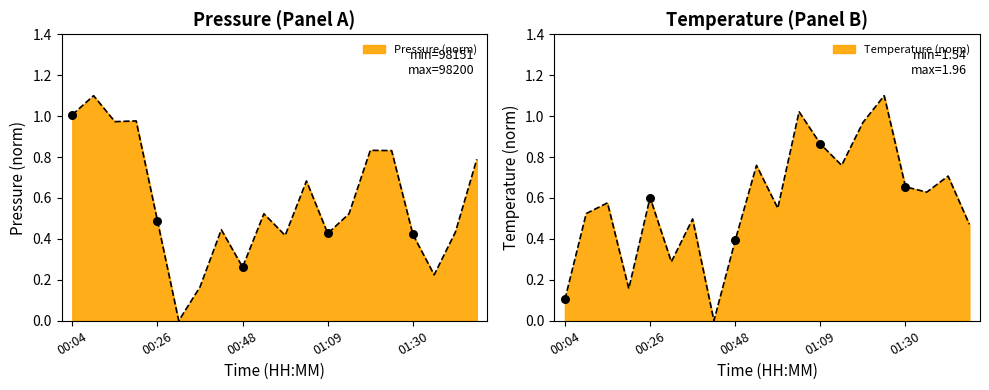

Is the value of temperature at 01:36 greater than the value of pressure at 01:25?

No